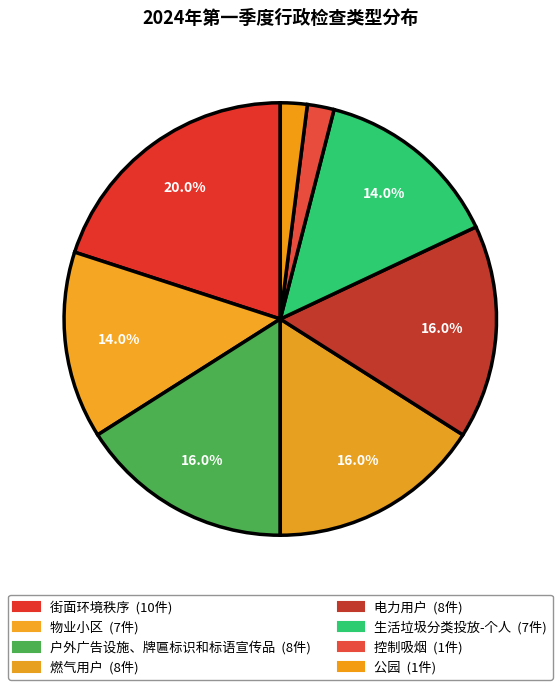

To the nearest percent, what is the combined percentage of 物业小区 and 公园?

16%